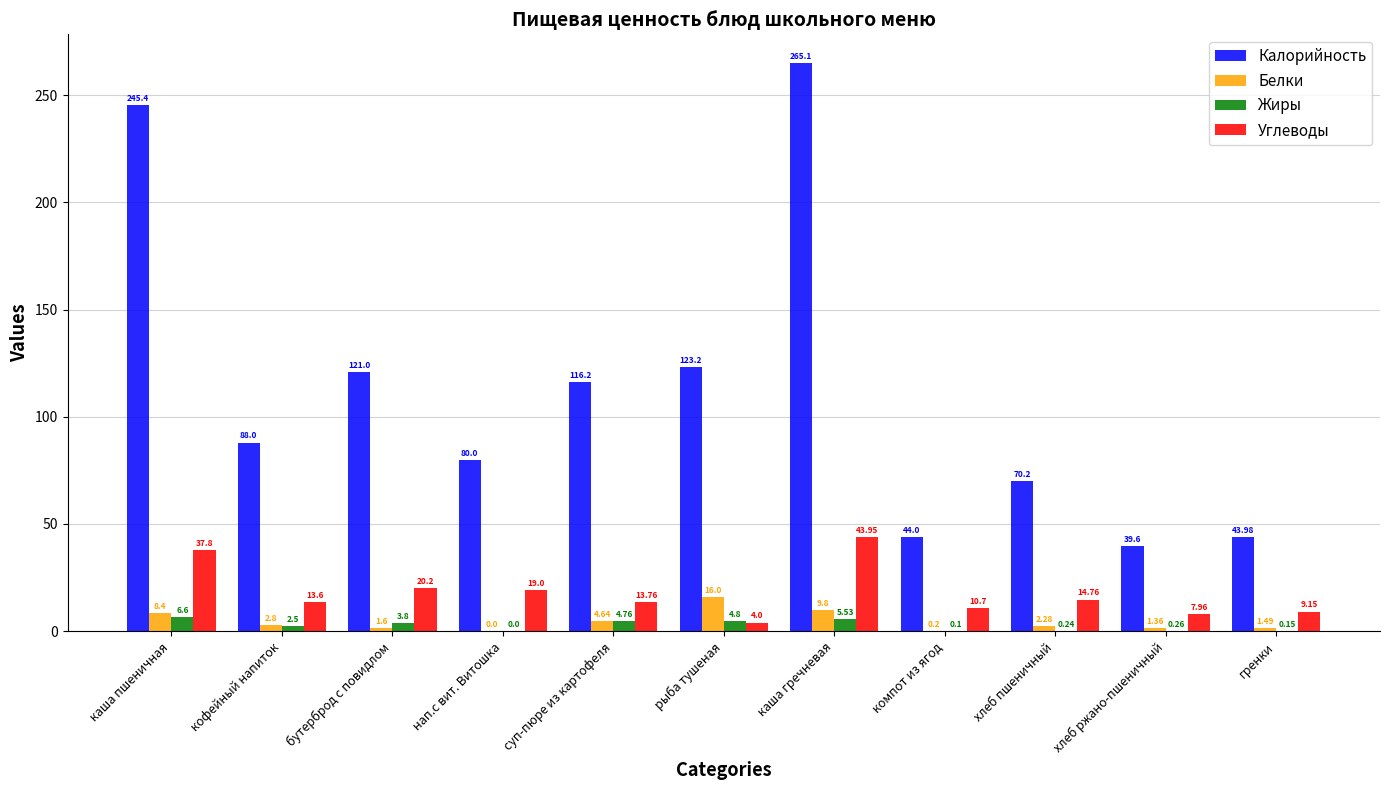

Which series has the widest spread of values?

Калорийность